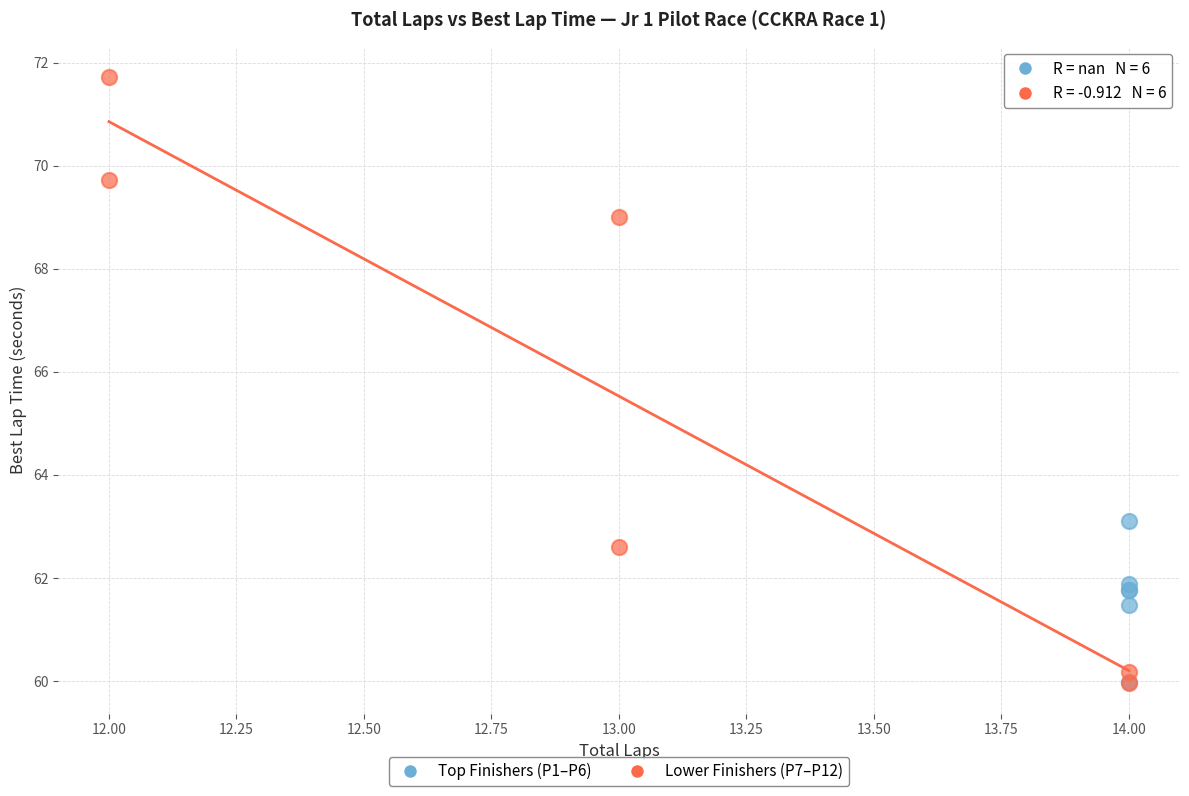

What are all the series names shown in the legend?

Top Finishers (P1–P6), Lower Finishers (P7–P12)